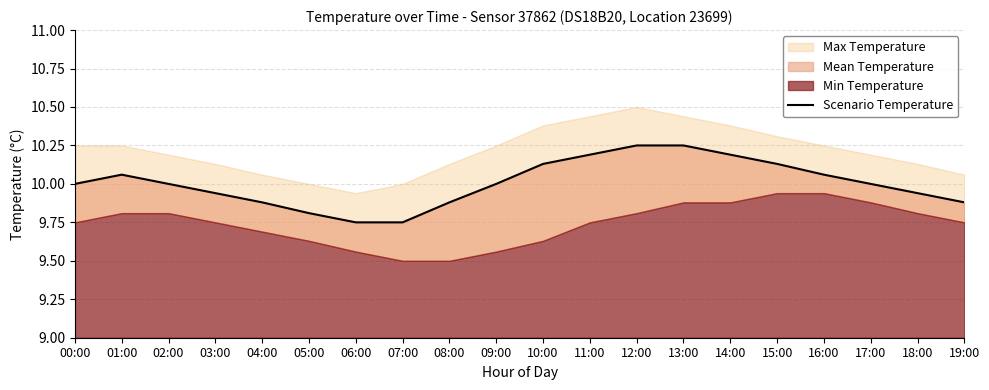

The chart shows a value of 16.4 at 02:00. True or false?

False